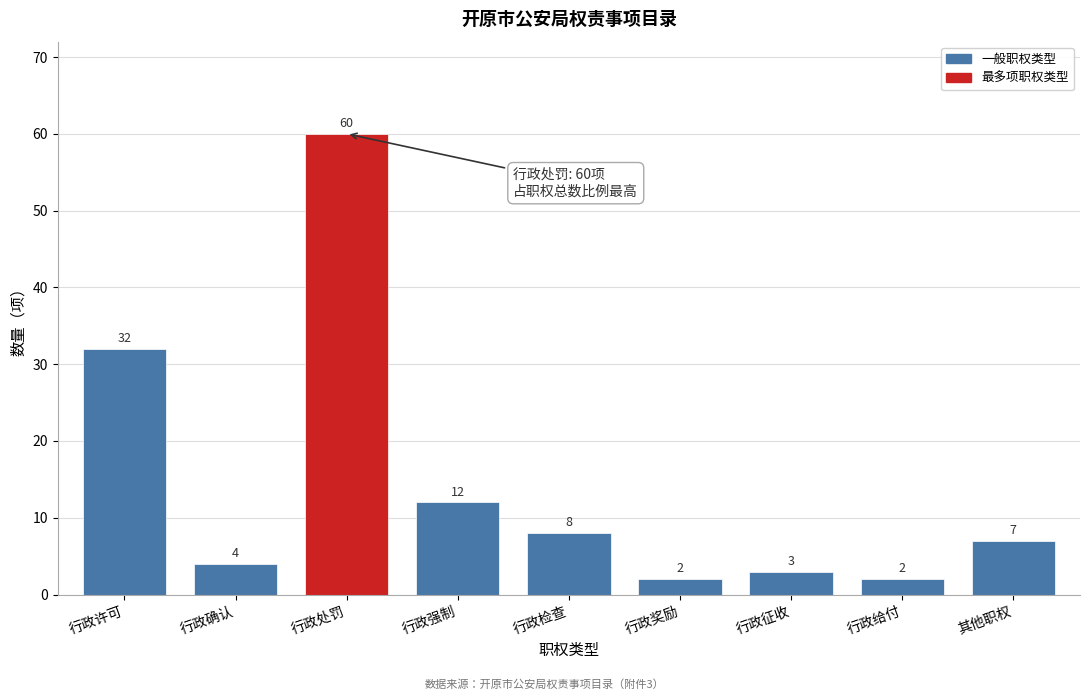

Reading left to right, transcribe all the data shown in this chart.

行政许可=32	行政确认=4	行政处罚=60	行政强制=12	行政检查=8	行政奖励=2	行政征收=3	行政给付=2	其他职权=7